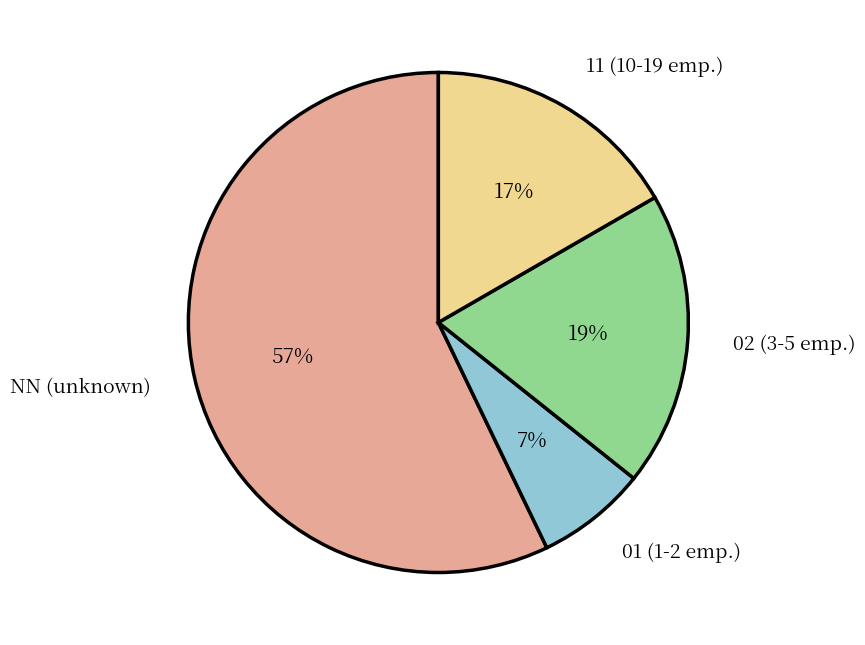

To the nearest percent, what is the difference between the largest and smallest slice percentages?

50%